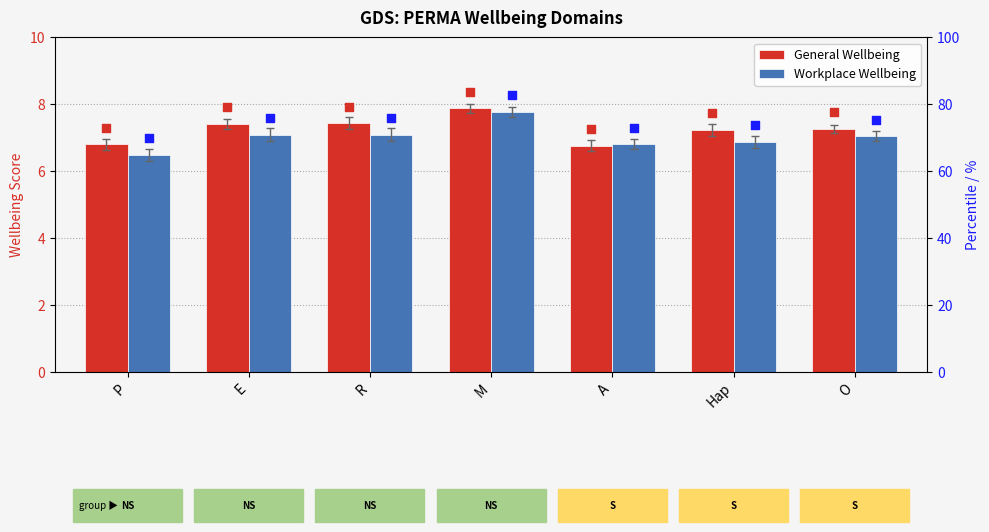

What are all the series names shown in the legend?

General Wellbeing, Workplace Wellbeing